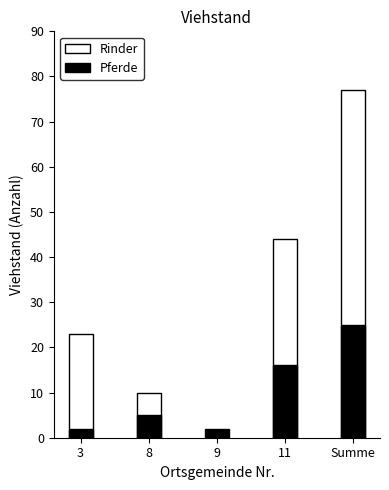

What are all the series names shown in the legend?

Rinder, Pferde